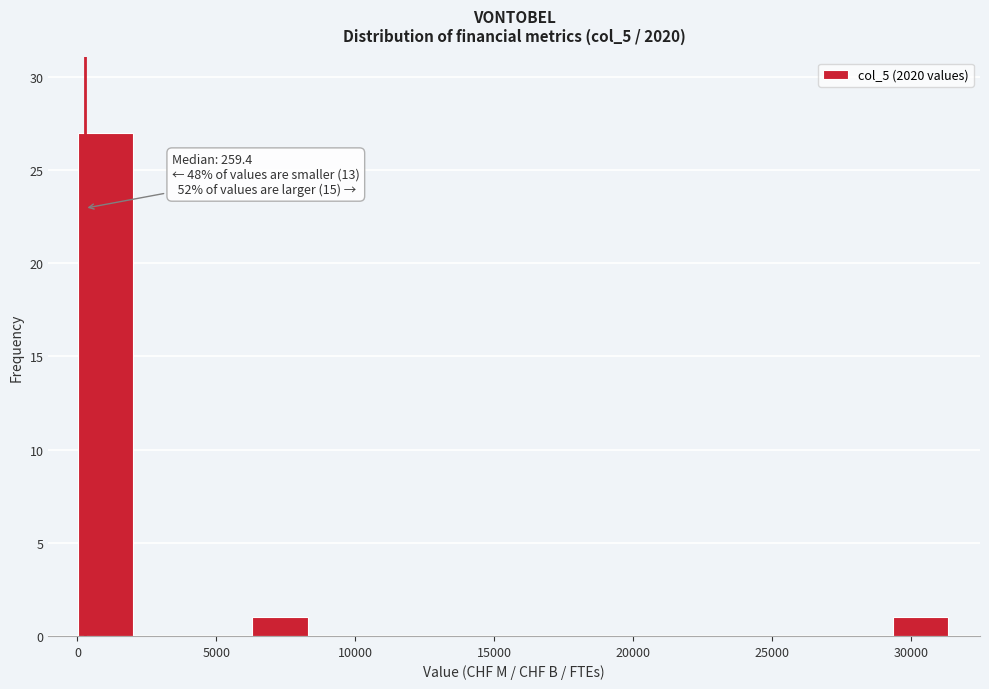

Which range on the x-axis has the tallest bar?

0 to 2000